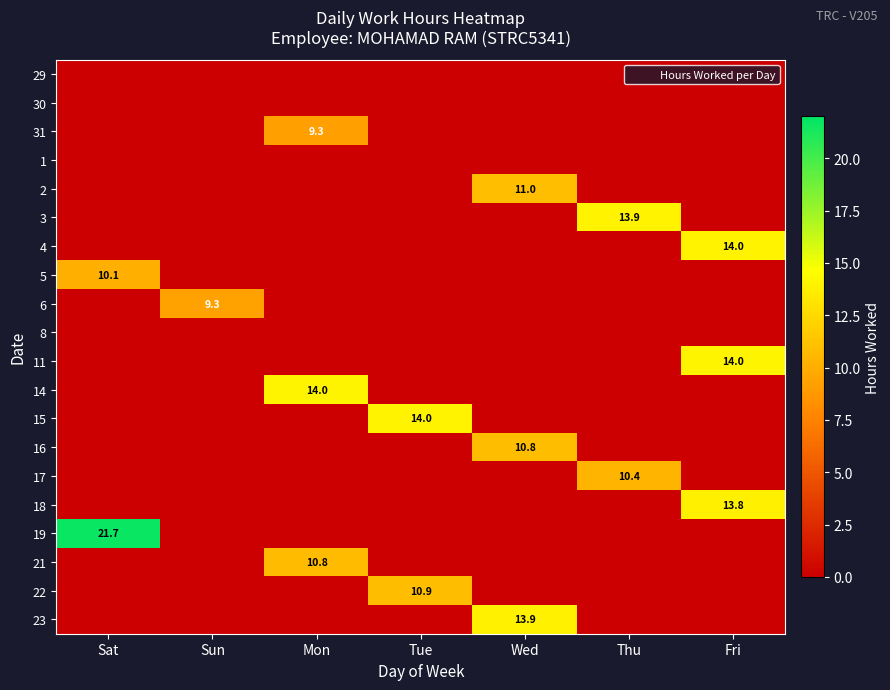

At how many categories does at least one series exceed 2?

7